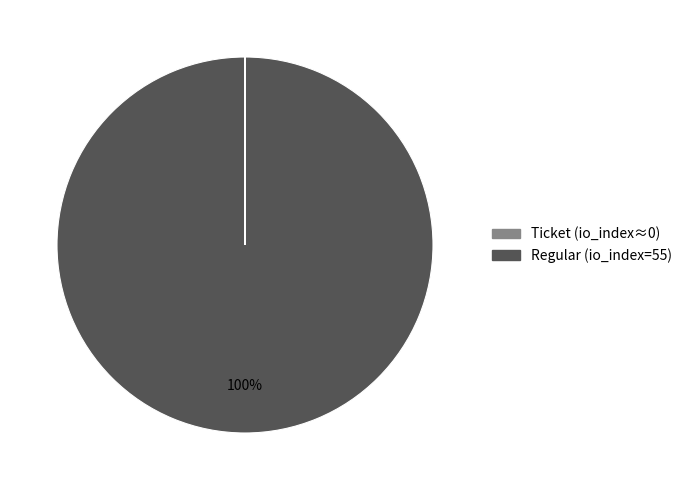

To the nearest percent, what is the difference between the largest and smallest slice percentages?

100%